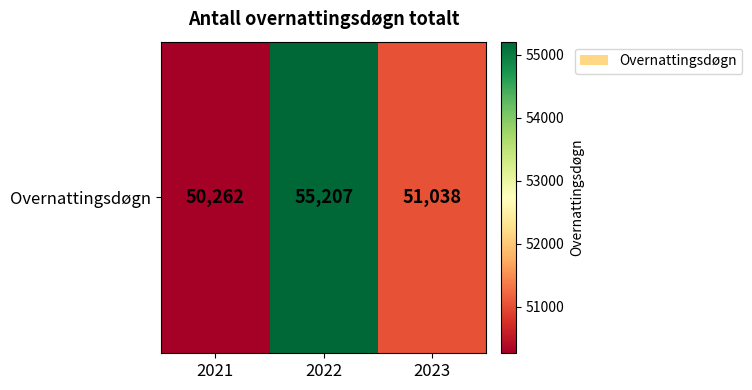

The value at 2023 is 78227. True or false?

False